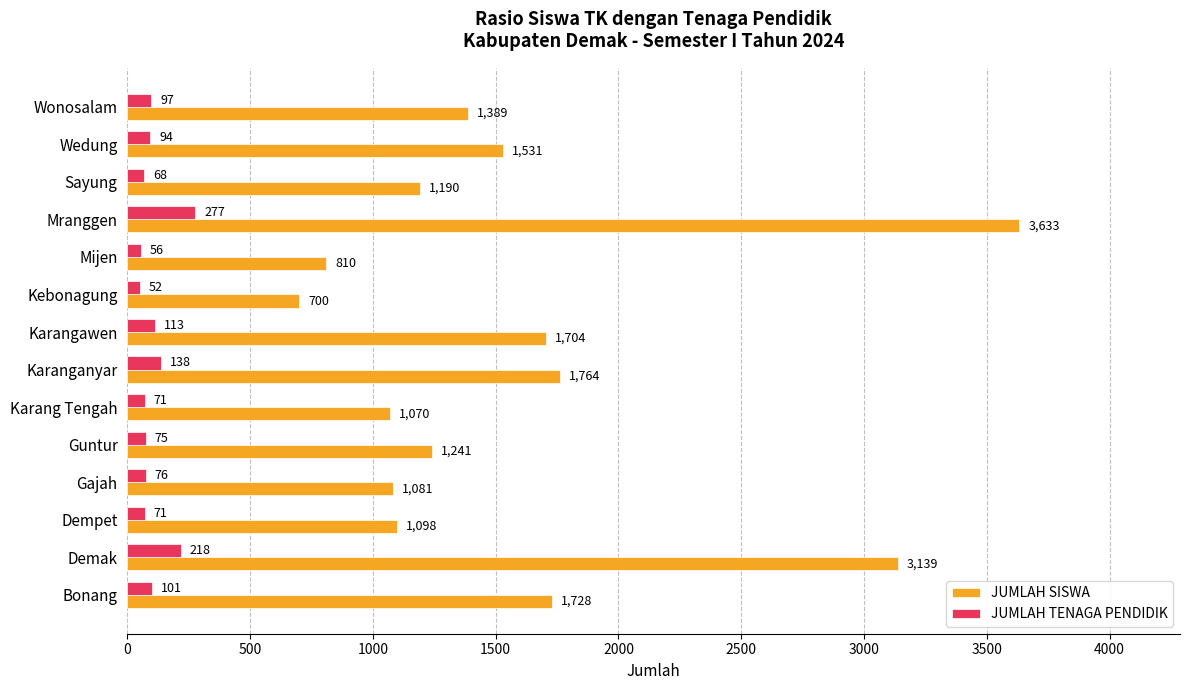

What is the maximum value for JUMLAH SISWA?

3633